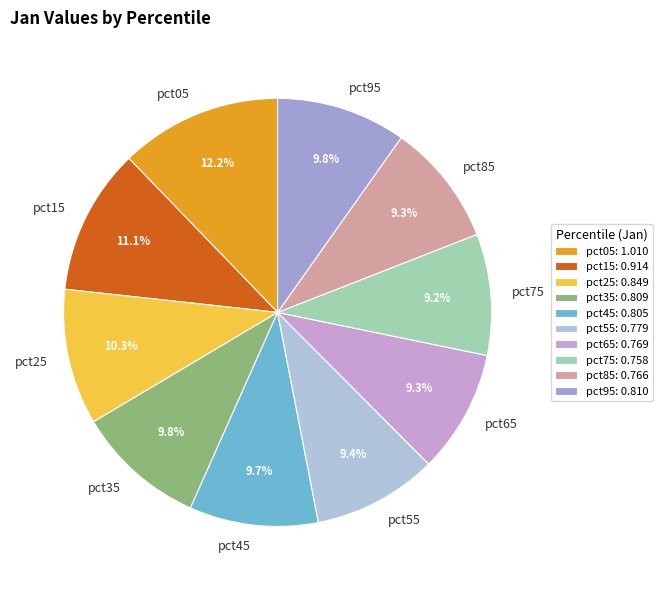

What percentage do pct35 and pct95 together represent?

19.6%